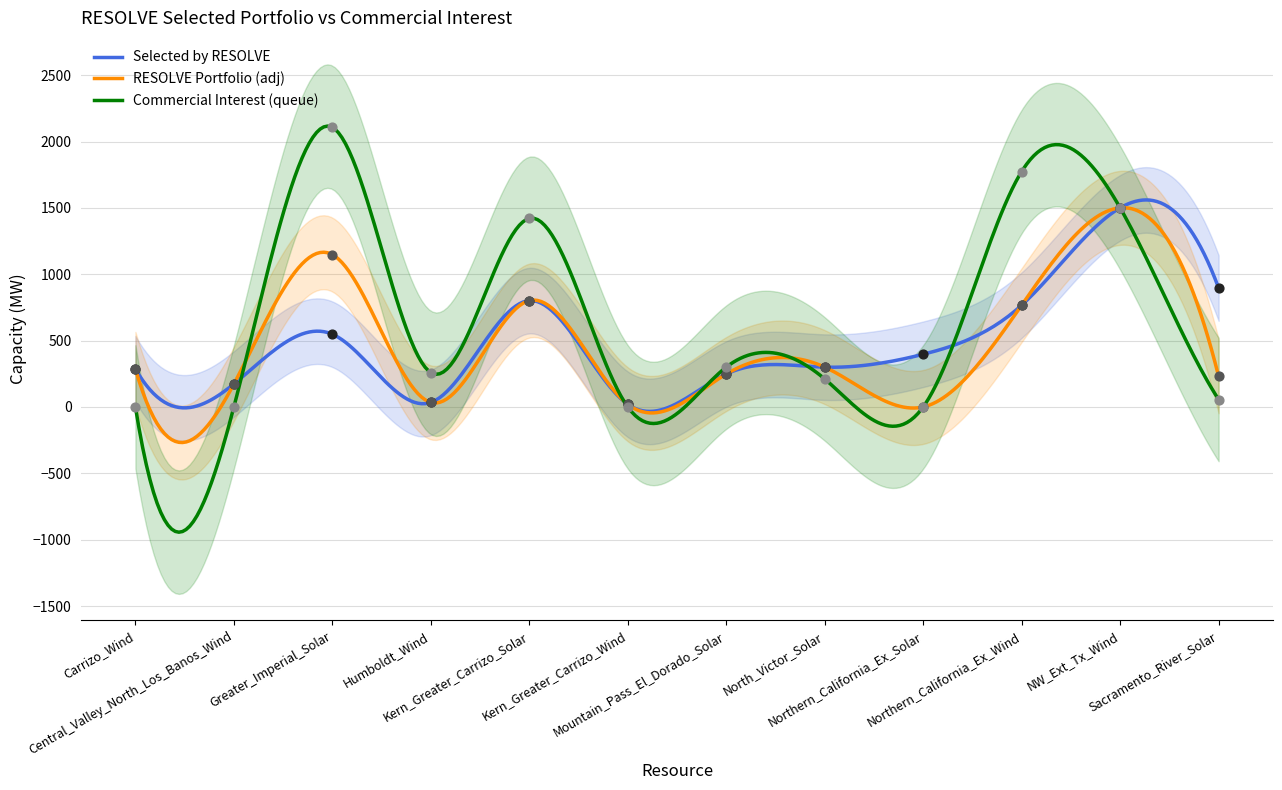

Which series has the widest spread of Y values?

commercial_interest